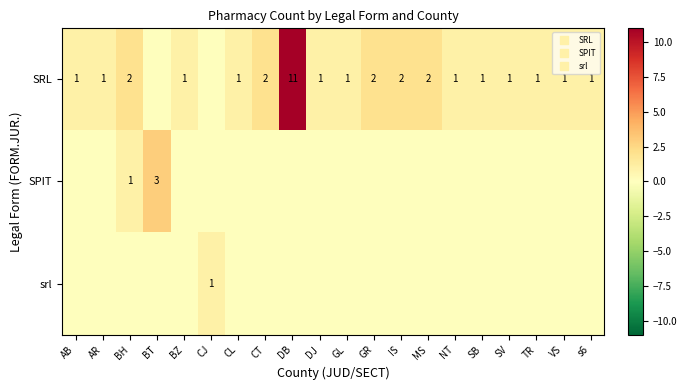

How many categories are shown in the chart?

20